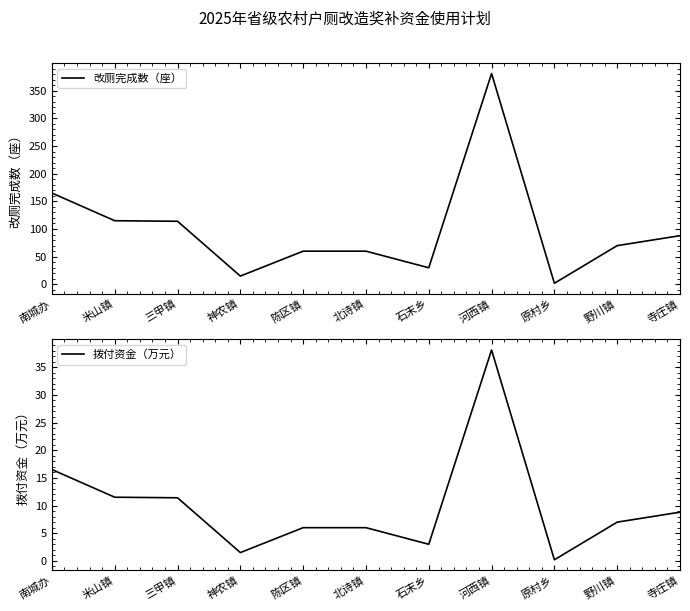

Rank the categories by 改厕完成数（座） value from highest to lowest.

河西镇, 南城办, 米山镇, 三甲镇, 寺庄镇, 野川镇, 陈区镇, 北诗镇, 石末乡, 神农镇, 原村乡